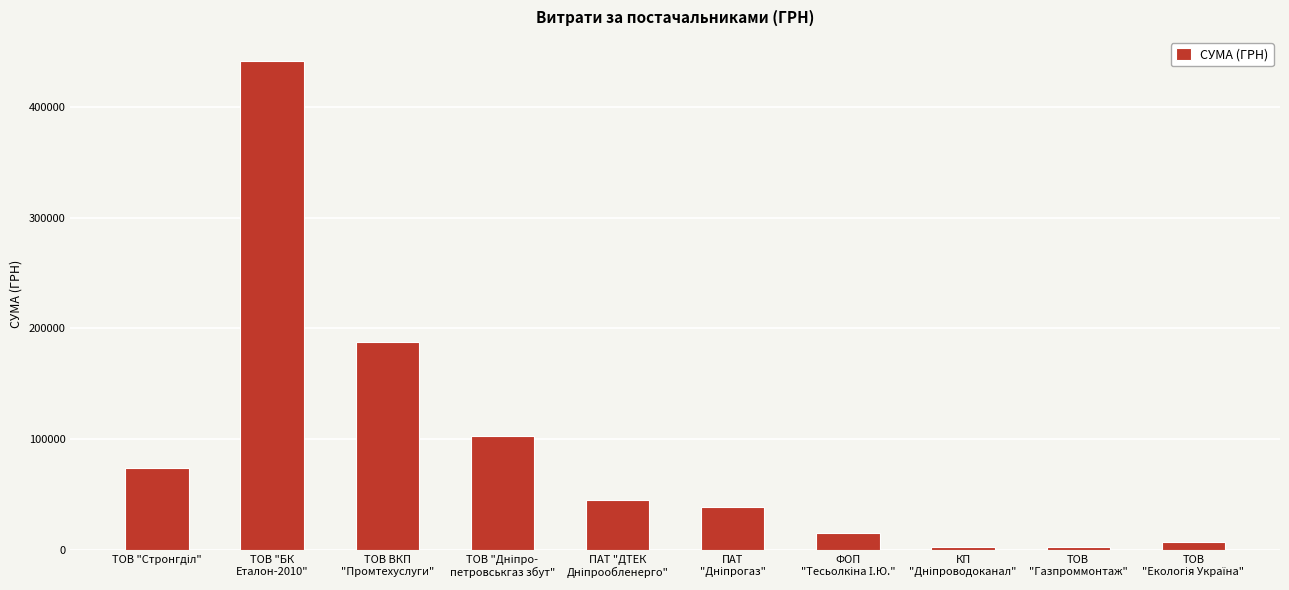

What is the difference between the second highest and second lowest values?

184750.4